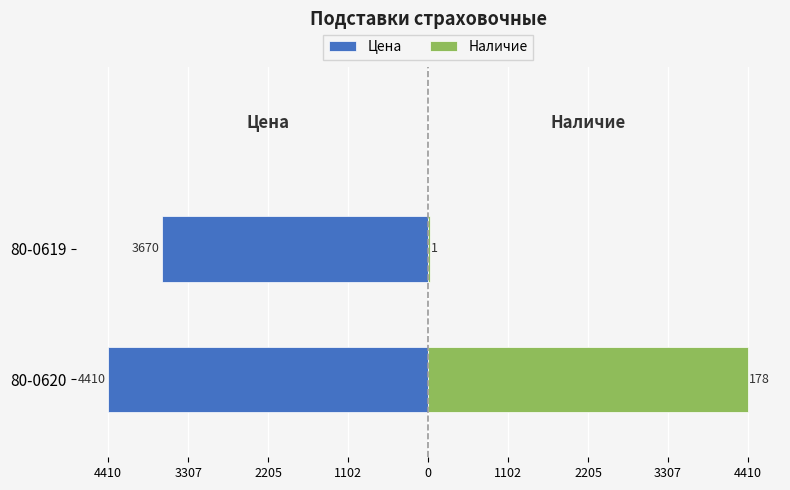

What is the sum of all Цена values?

-8080.0